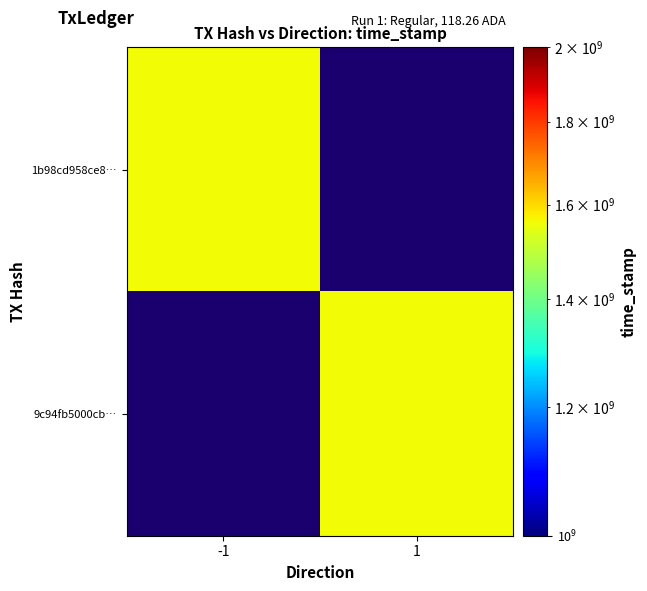

Which label corresponds to the smallest value in the chart?

1